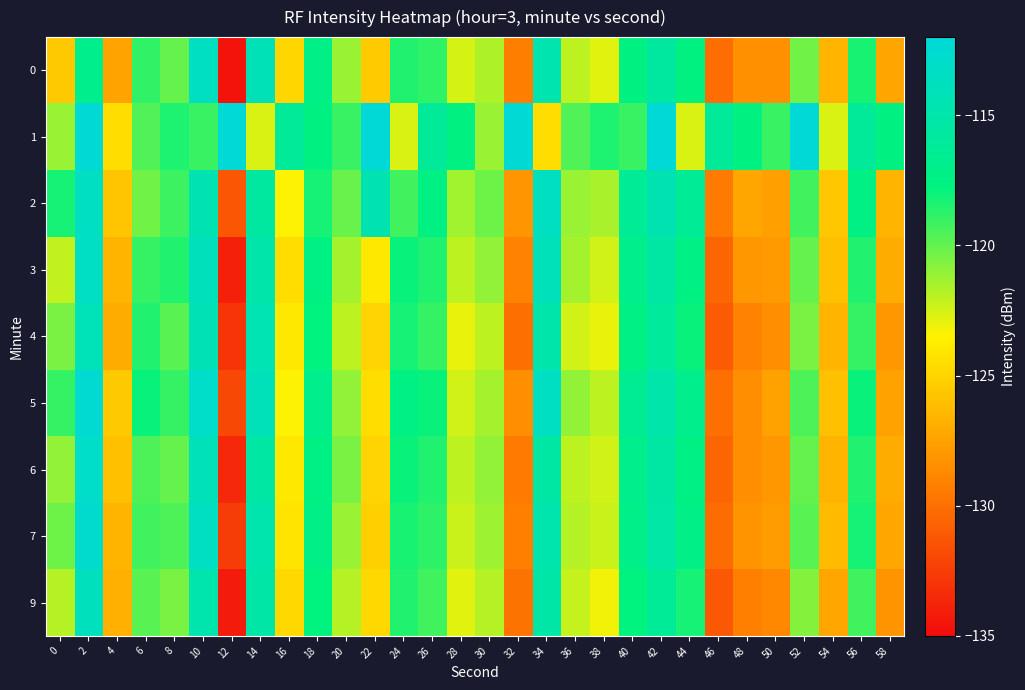

Which has a higher value, 8 or 44?

44